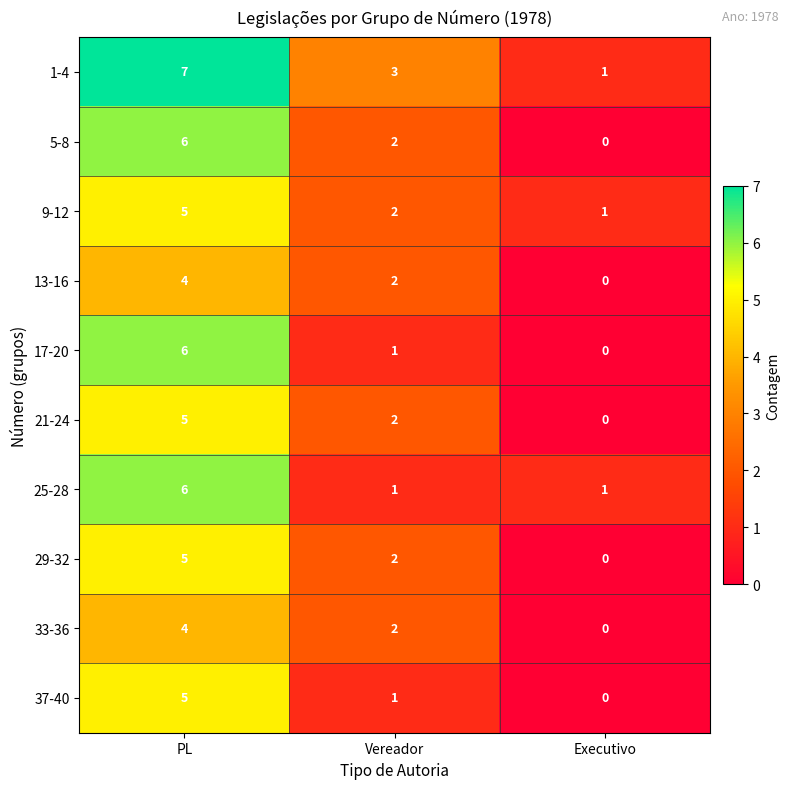

Which category has the highest value across all series?

PL